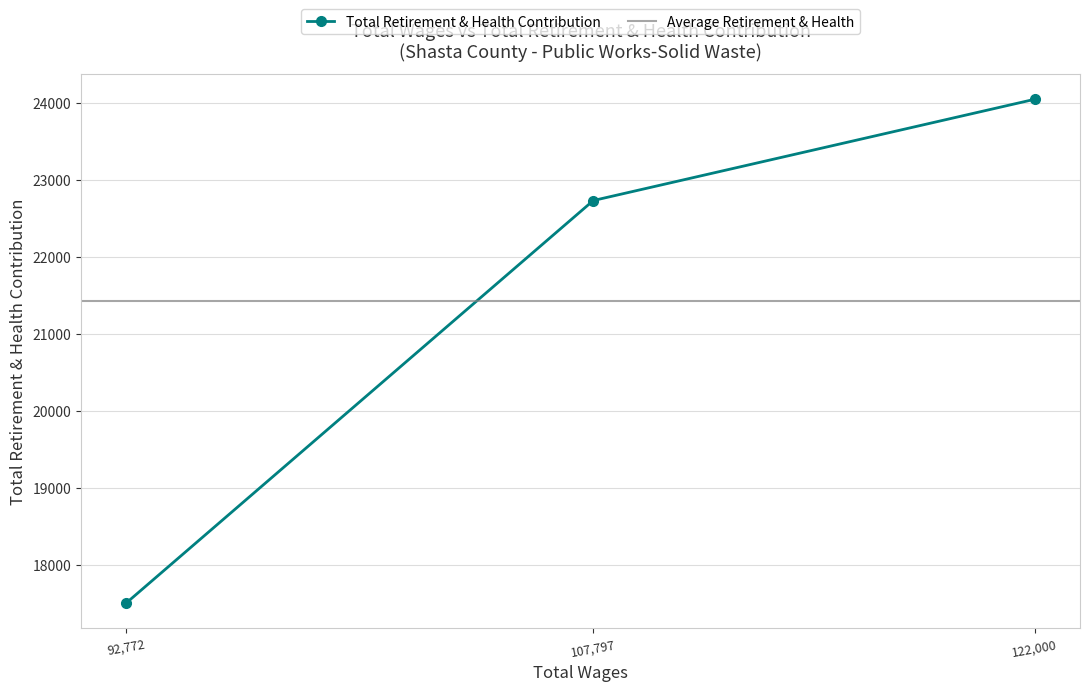

What is the change in value from 107797.0 to 92772.0?

-5226